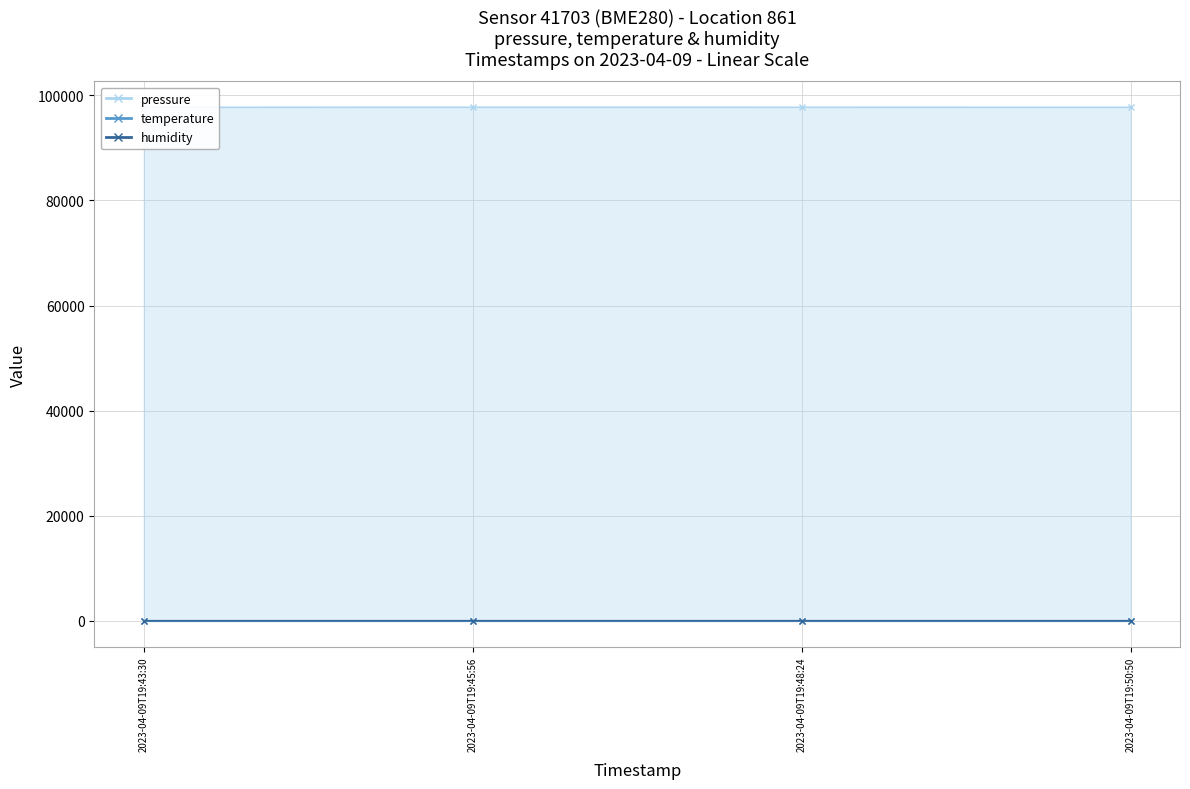

What is the label of the 3rd point from the left?

2023-04-09T19:48:24